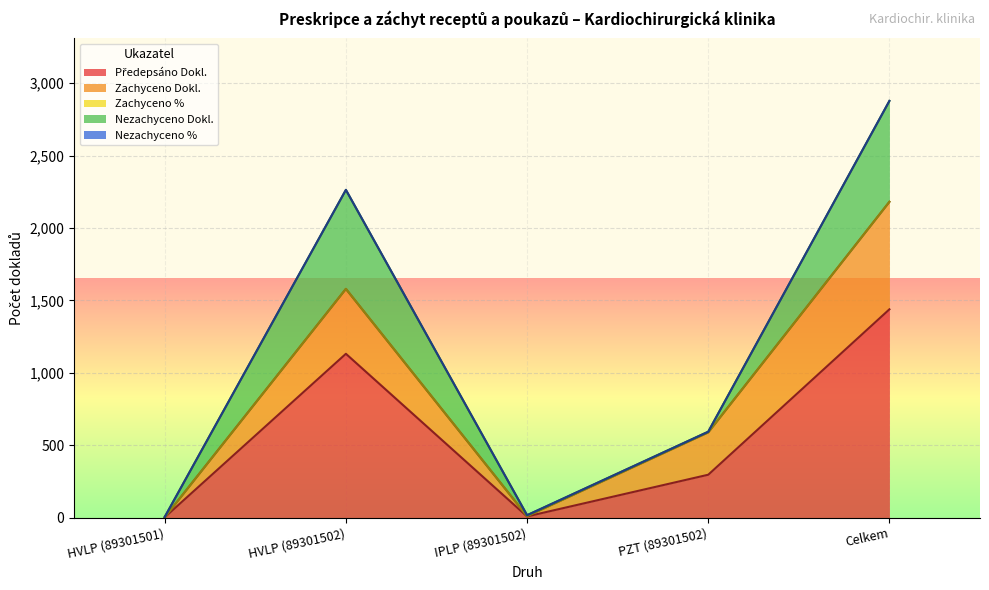

How many positive values does the Zachyceno % series have?

3